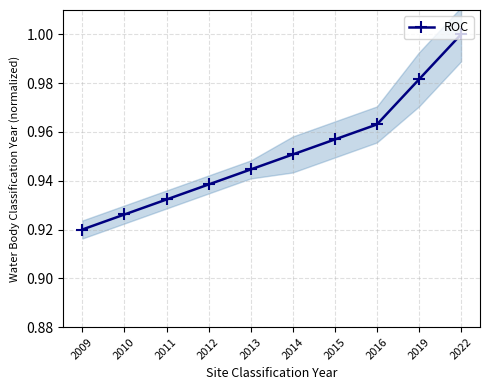

How many distinct data groups are displayed?

1